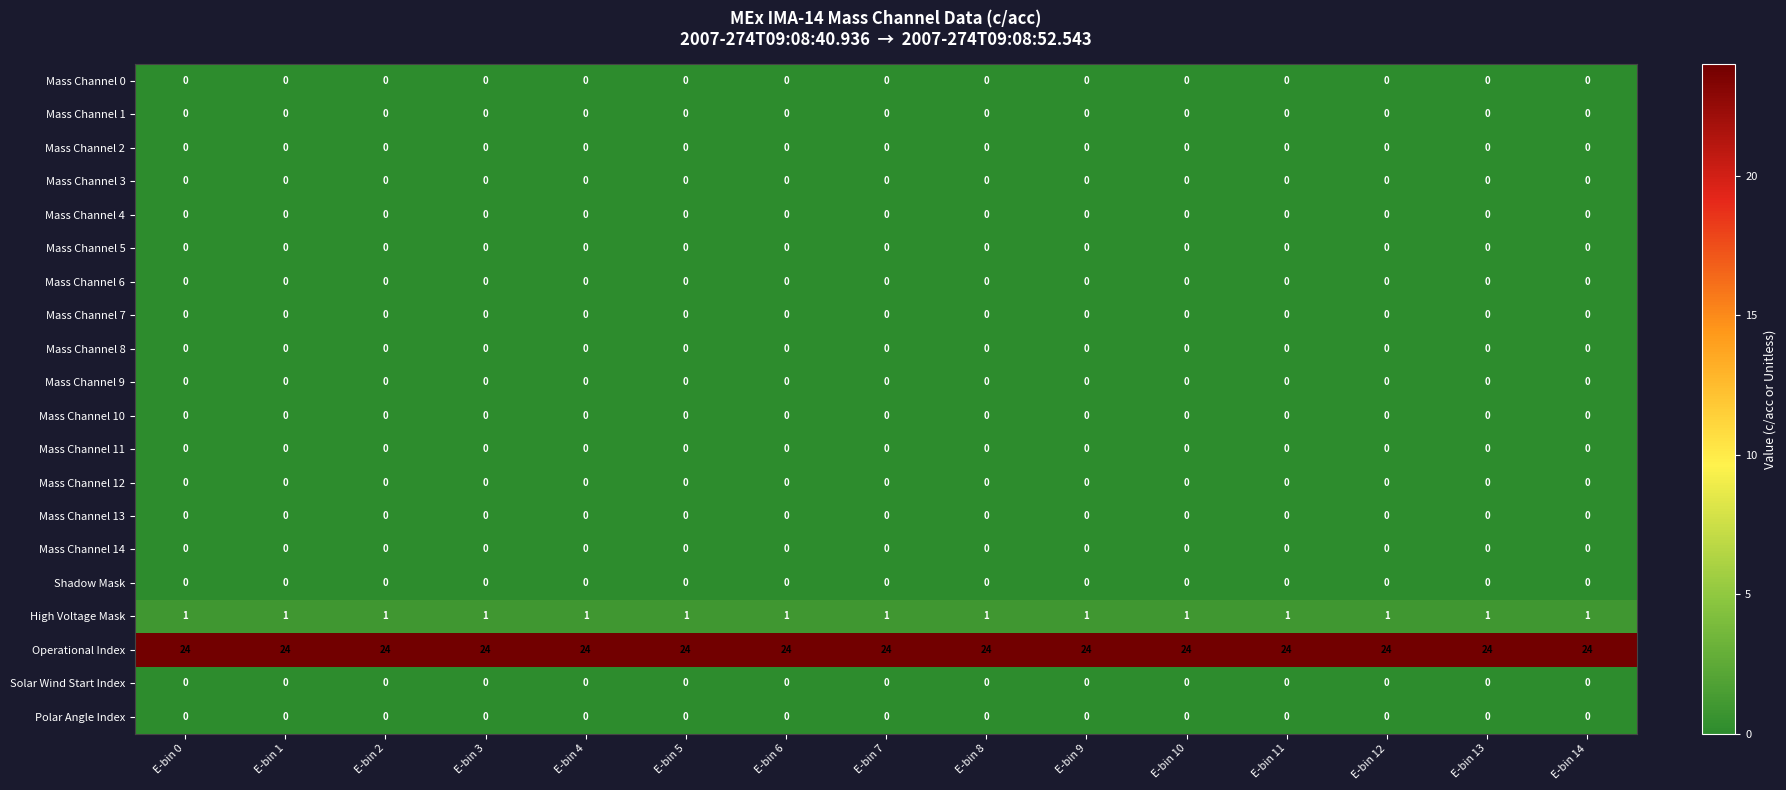

What is the spread (max minus min) of values at E-bin 3?

24